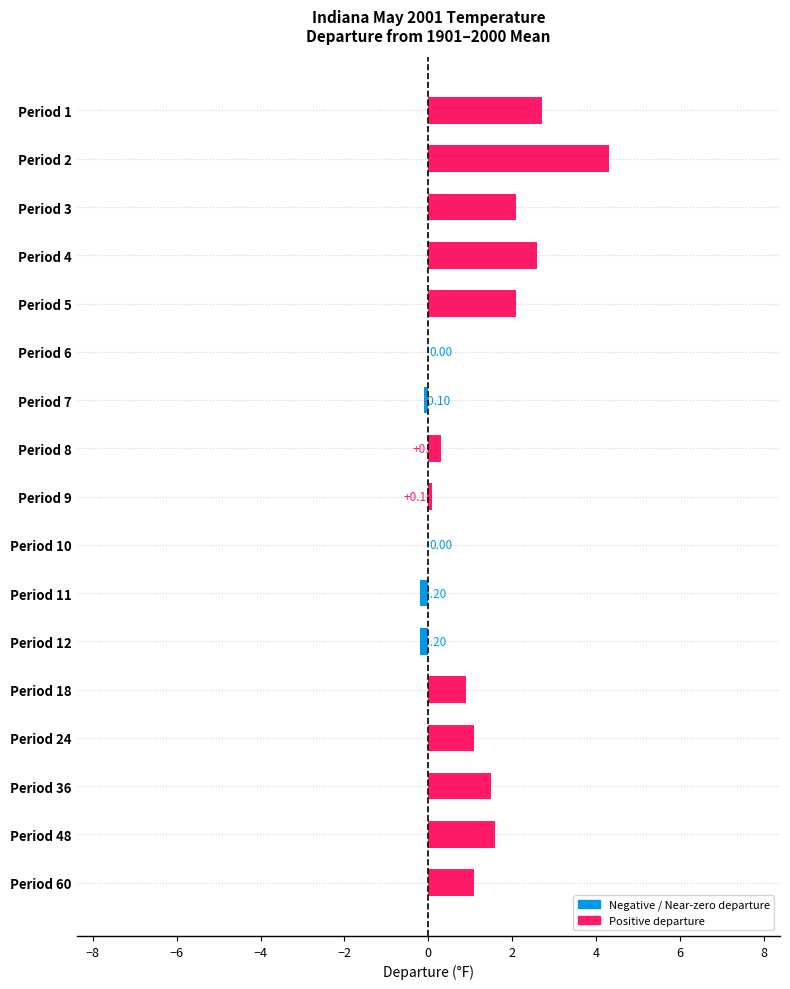

Count the number of values greater than 1.

9